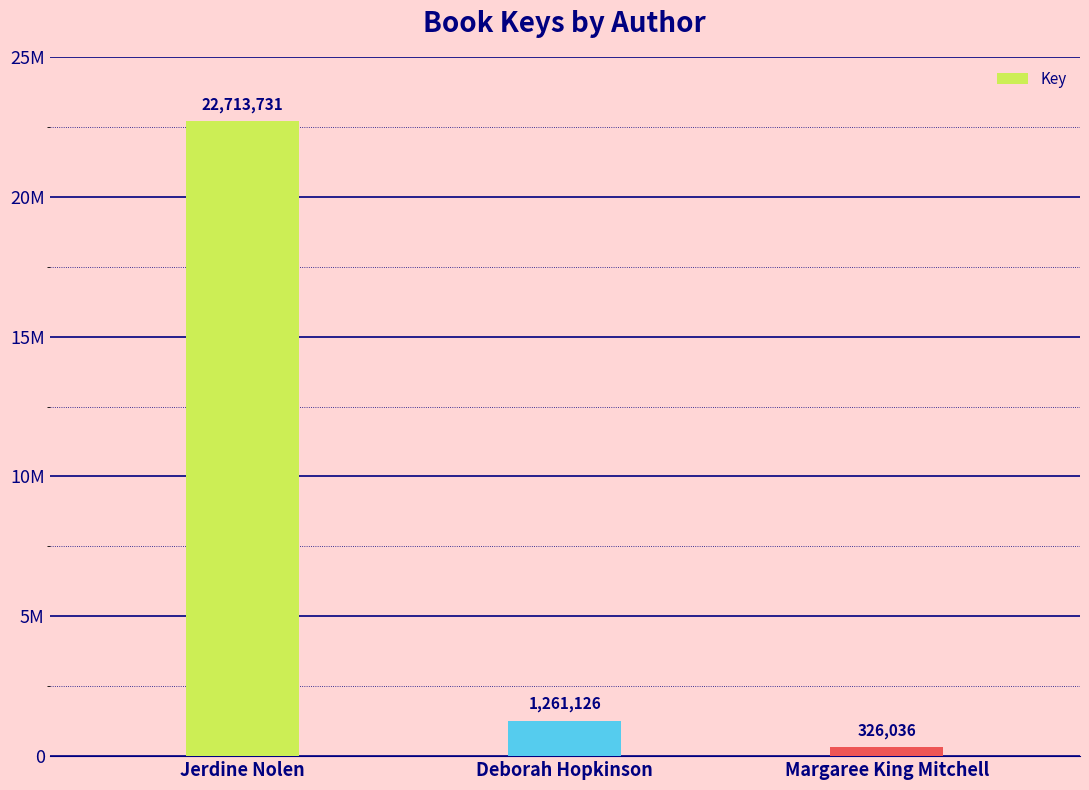

Which has a higher value, Deborah Hopkinson or Jerdine Nolen?

Jerdine Nolen